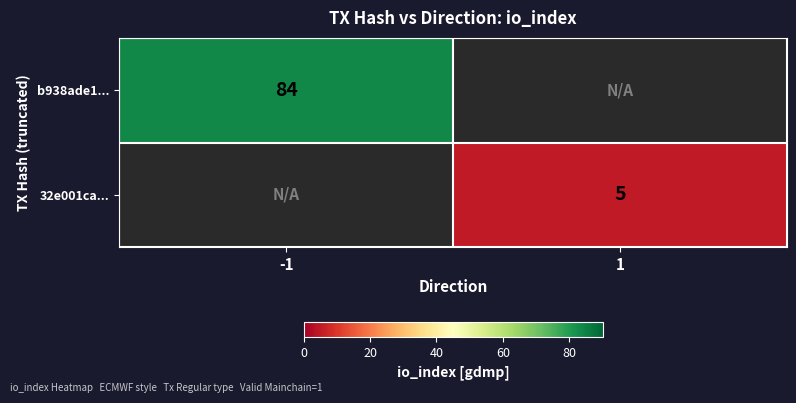

The value of b938ade1... at -1 is 84. True or false?

True